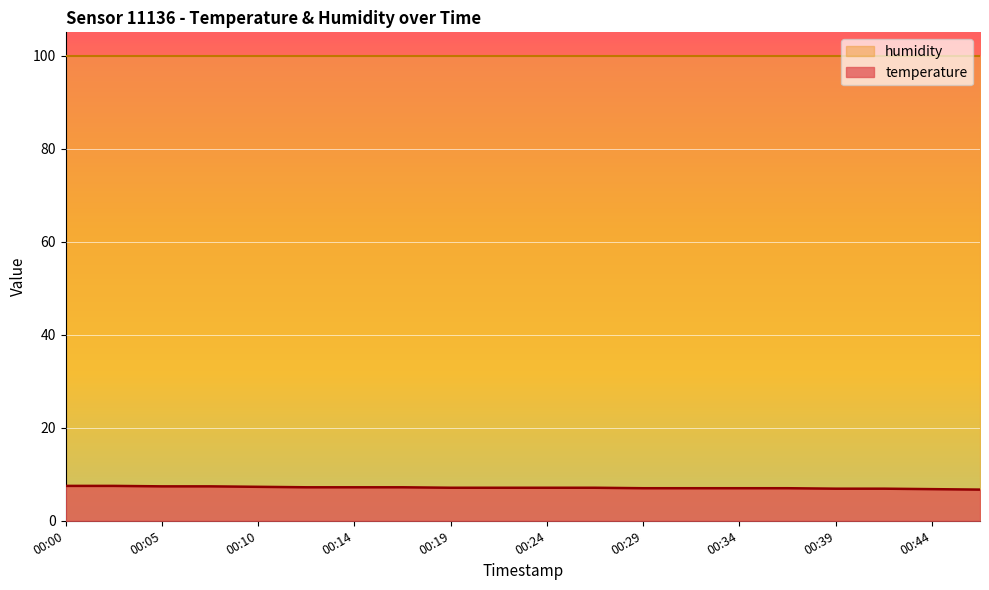

What is the greatest value displayed?

99.9